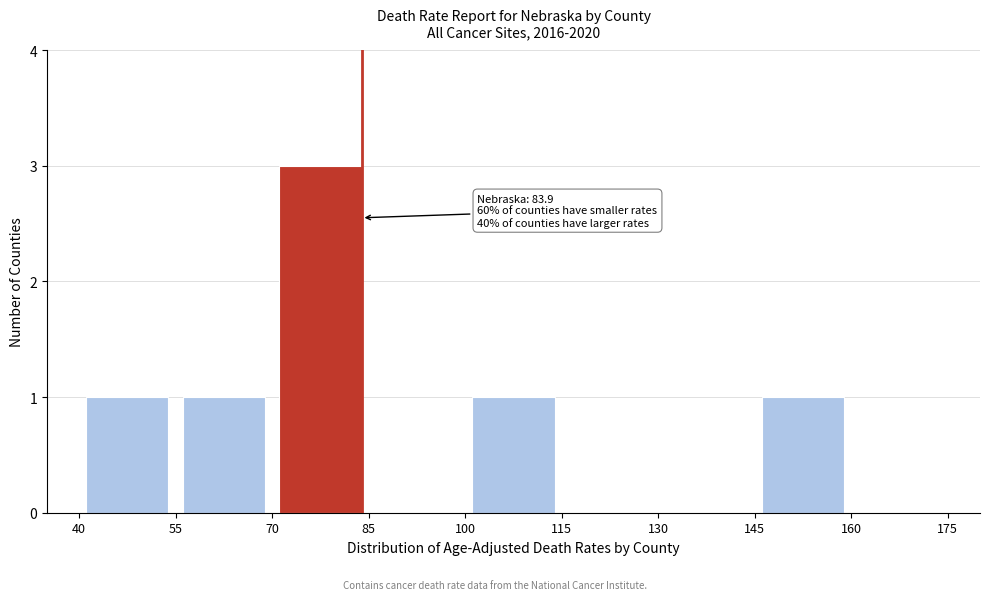

Which range on the x-axis has the tallest bar?

70 to 85